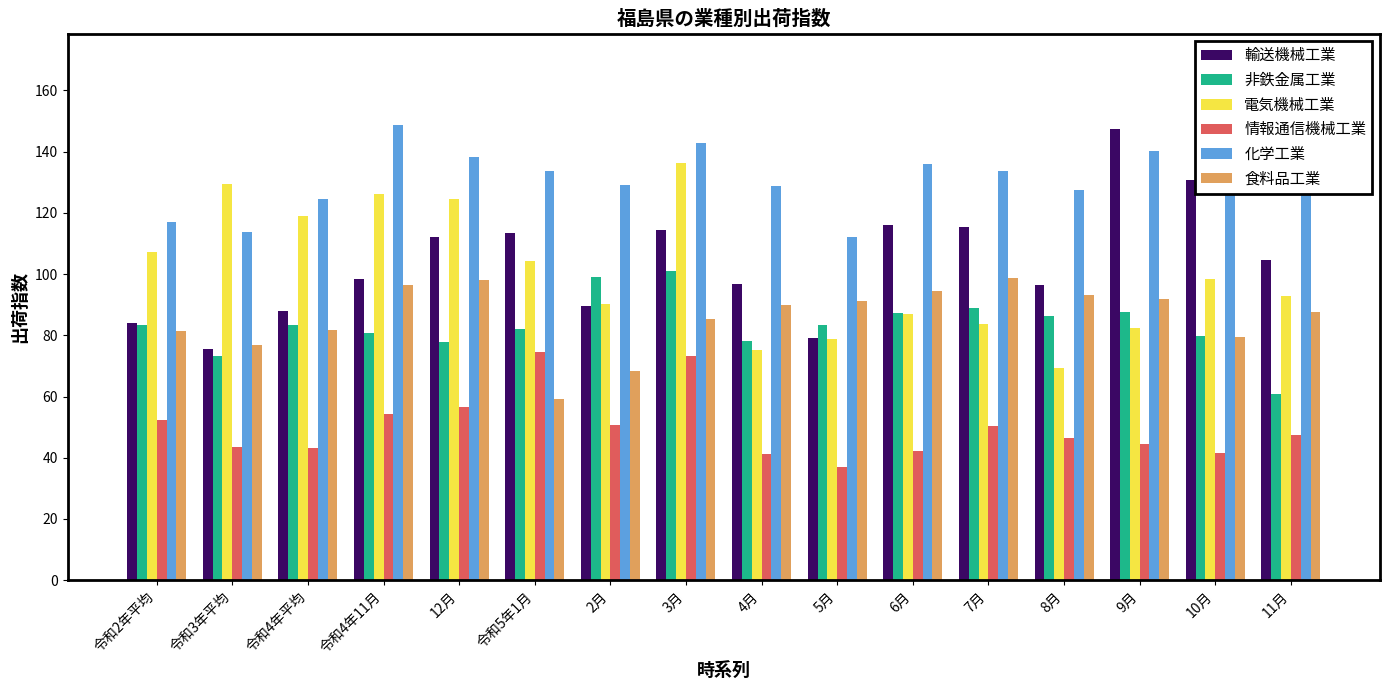

At which label does 非鉄金属工業 reach its minimum?

11月